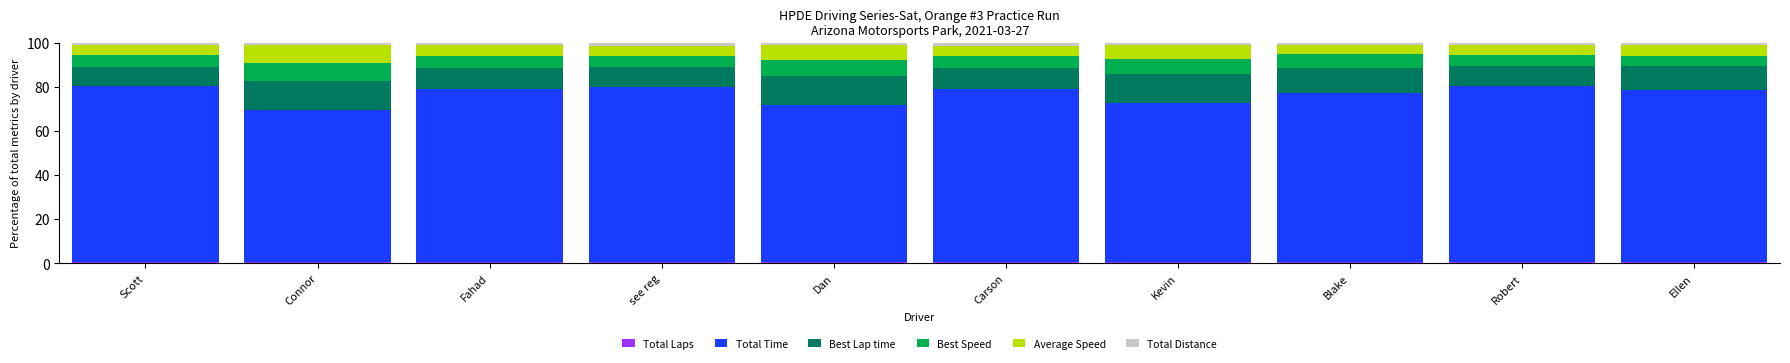

Count the number of data series in this chart.

6